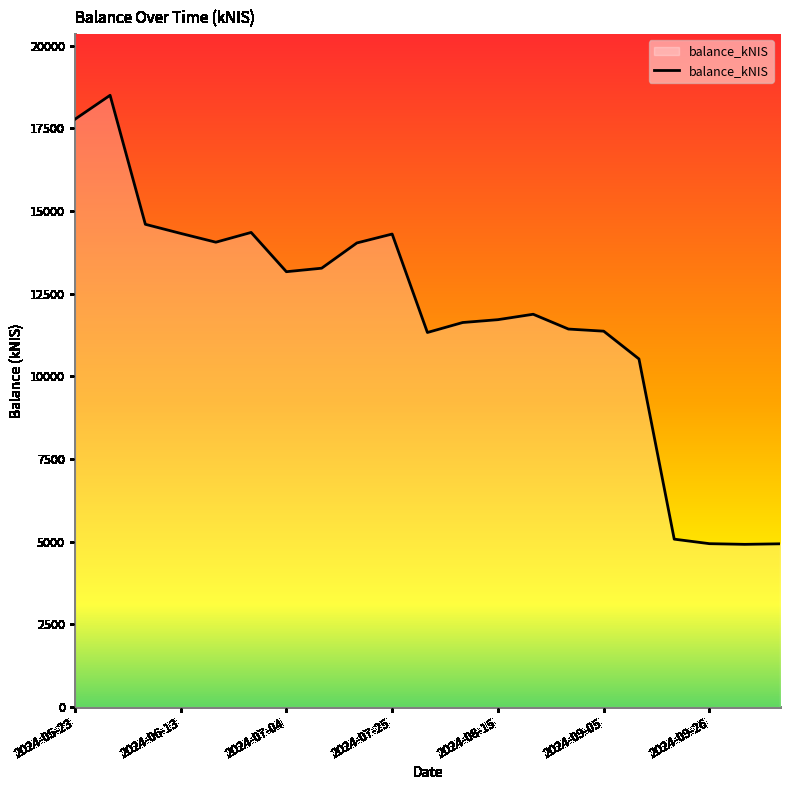

What is the maximum value shown in the chart?

18498.5